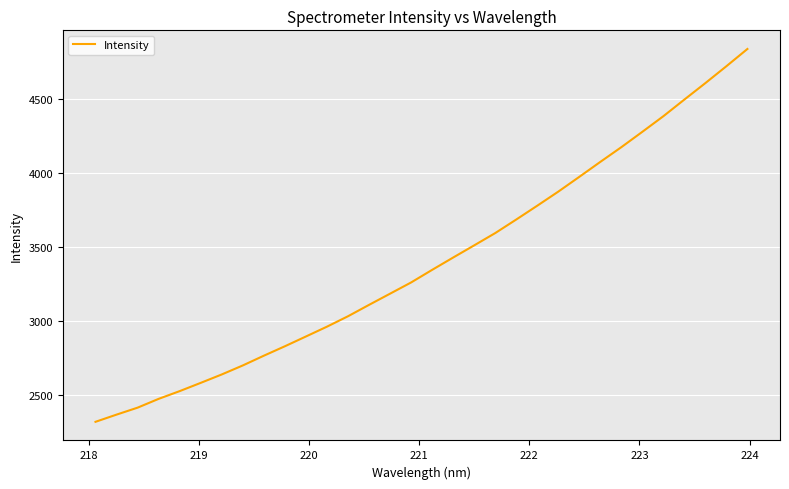

What is the smallest value displayed?

2315.6